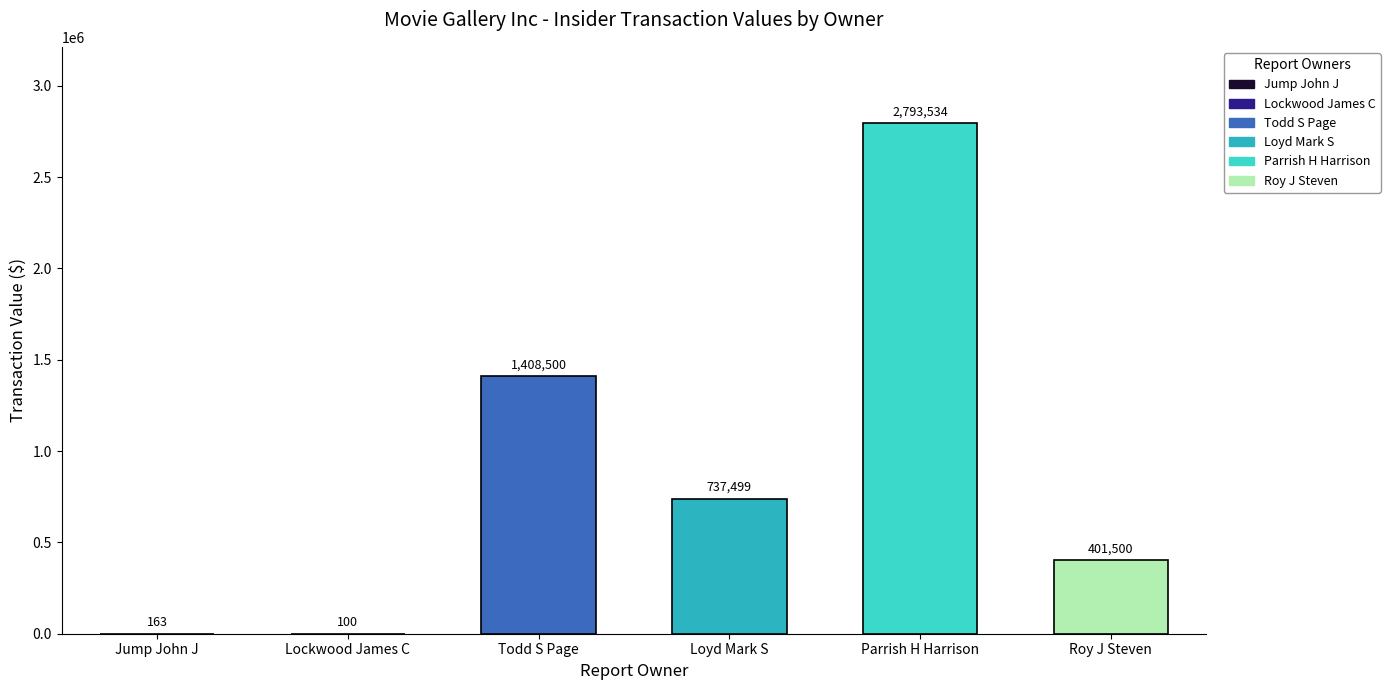

Which series has the widest spread of values?

Parrish H Harrison